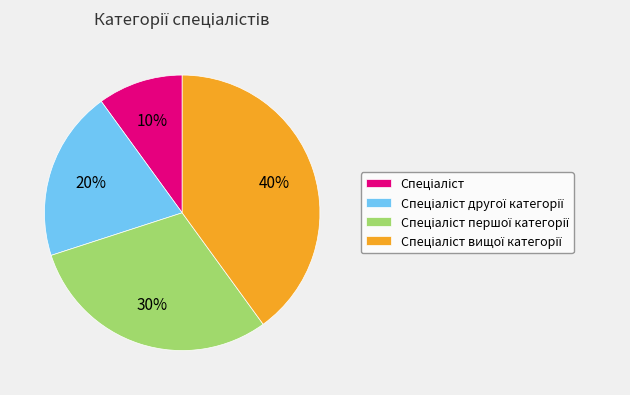

To the nearest percent, what is the difference between the largest and smallest slice percentages?

30%